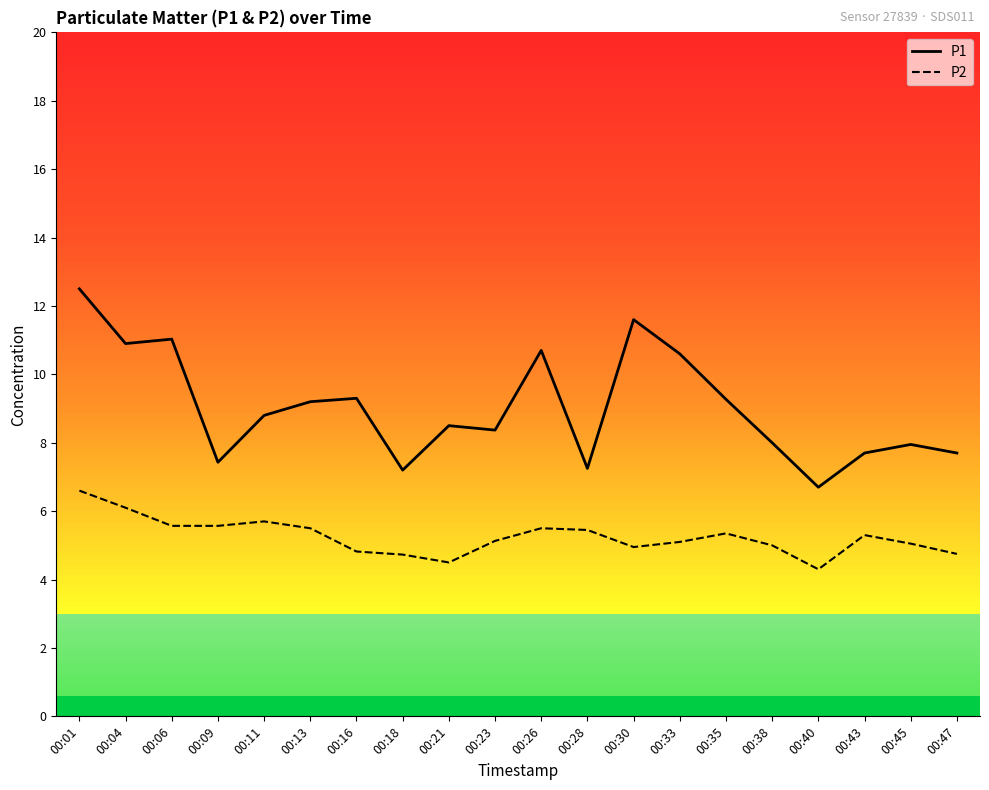

At 00:06, list the series in order from smallest to largest.

P2, P1